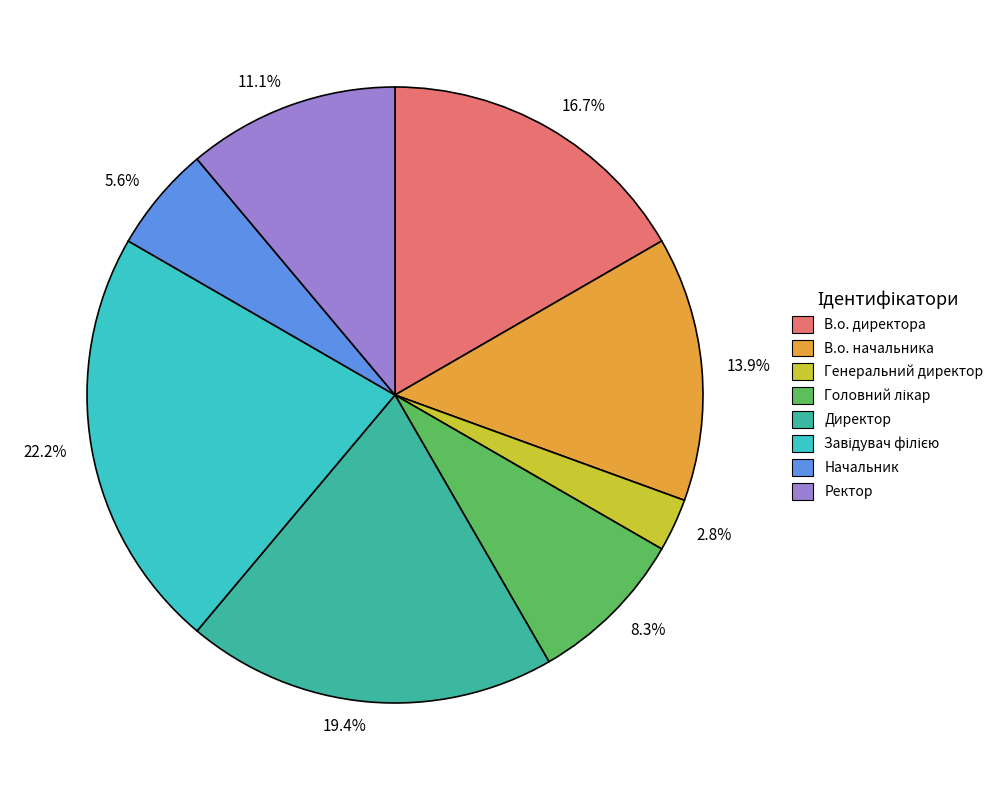

What is the largest slice in the pie chart?

22.2%